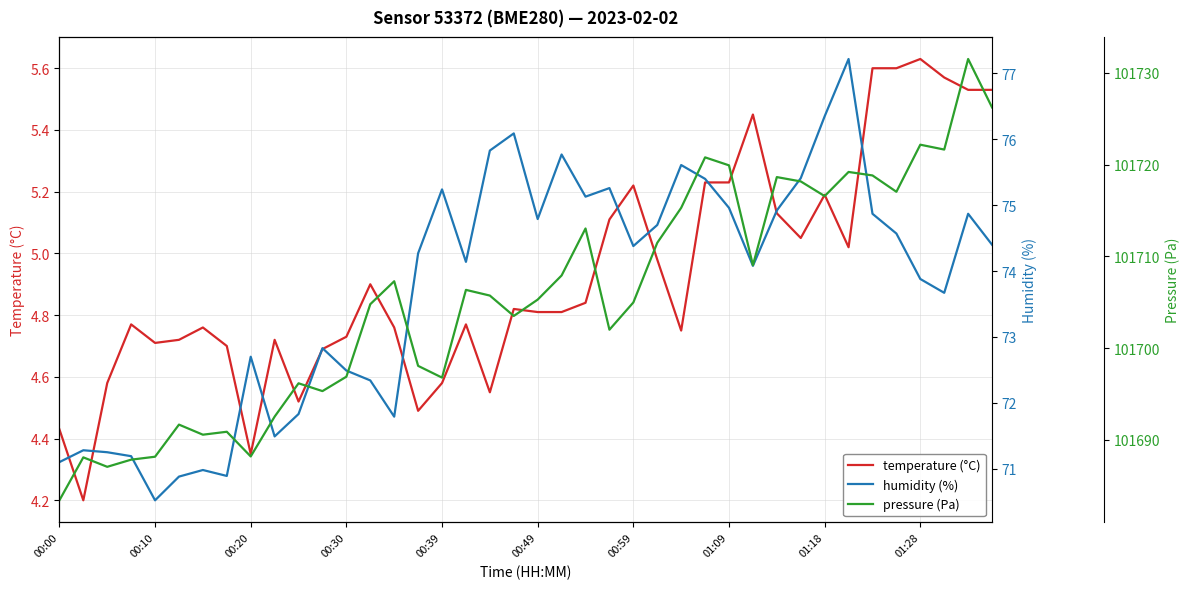

What is the minimum value for temperature (°C)?

4.2